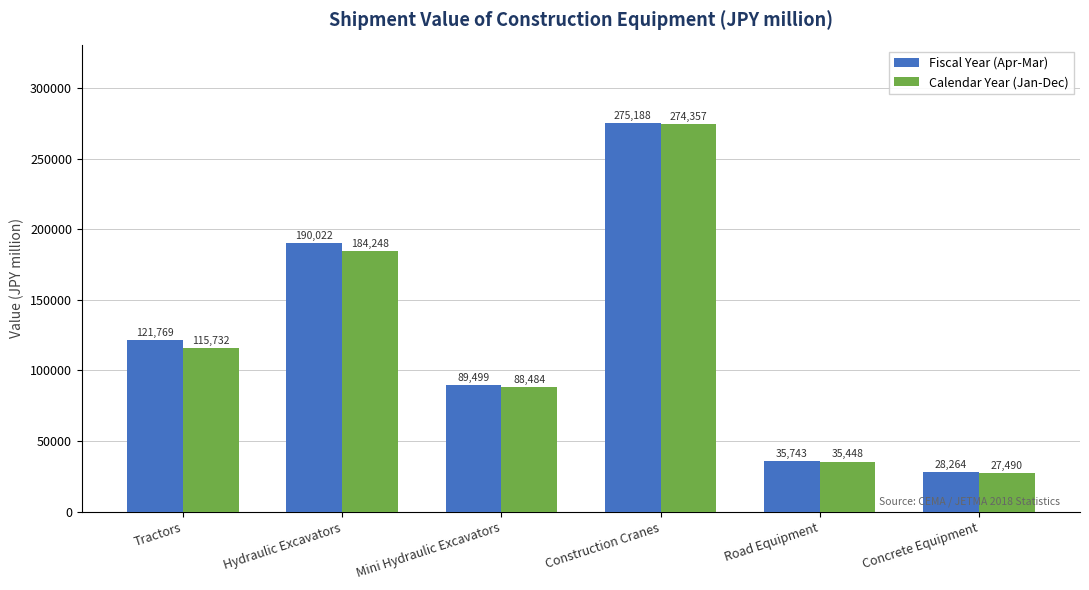

Reading left to right, what are all the values shown in this chart?

Fiscal Year (Apr-Mar): 121769	190022	89499	275188	35743	28264
Calendar Year (Jan-Dec): 115732	184248	88484	274357	35448	27490